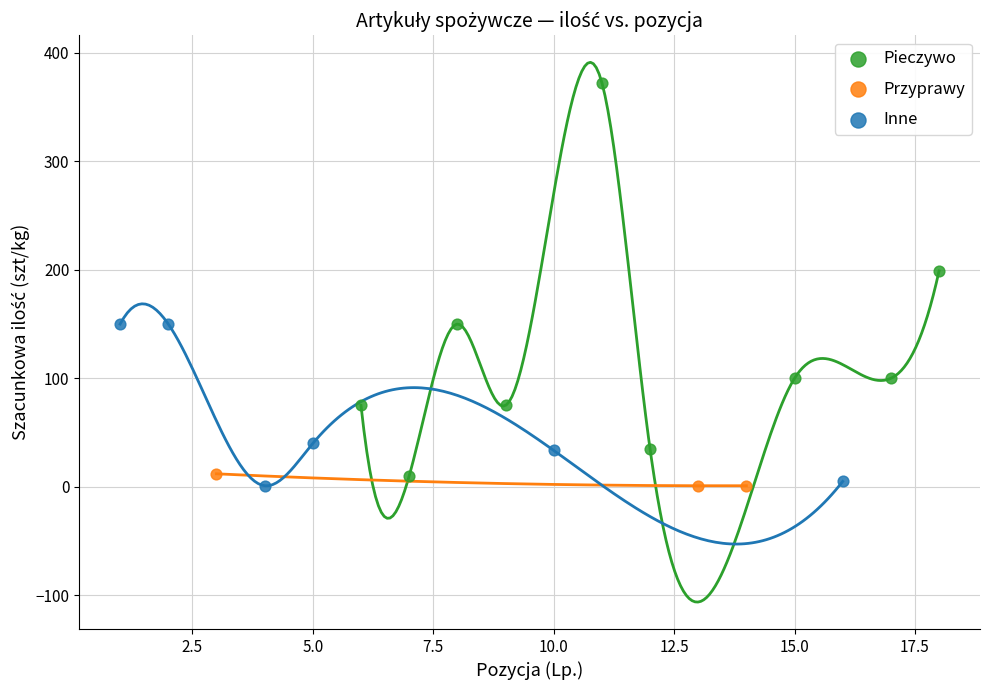

Which series reaches the maximum Y coordinate?

Pieczywo